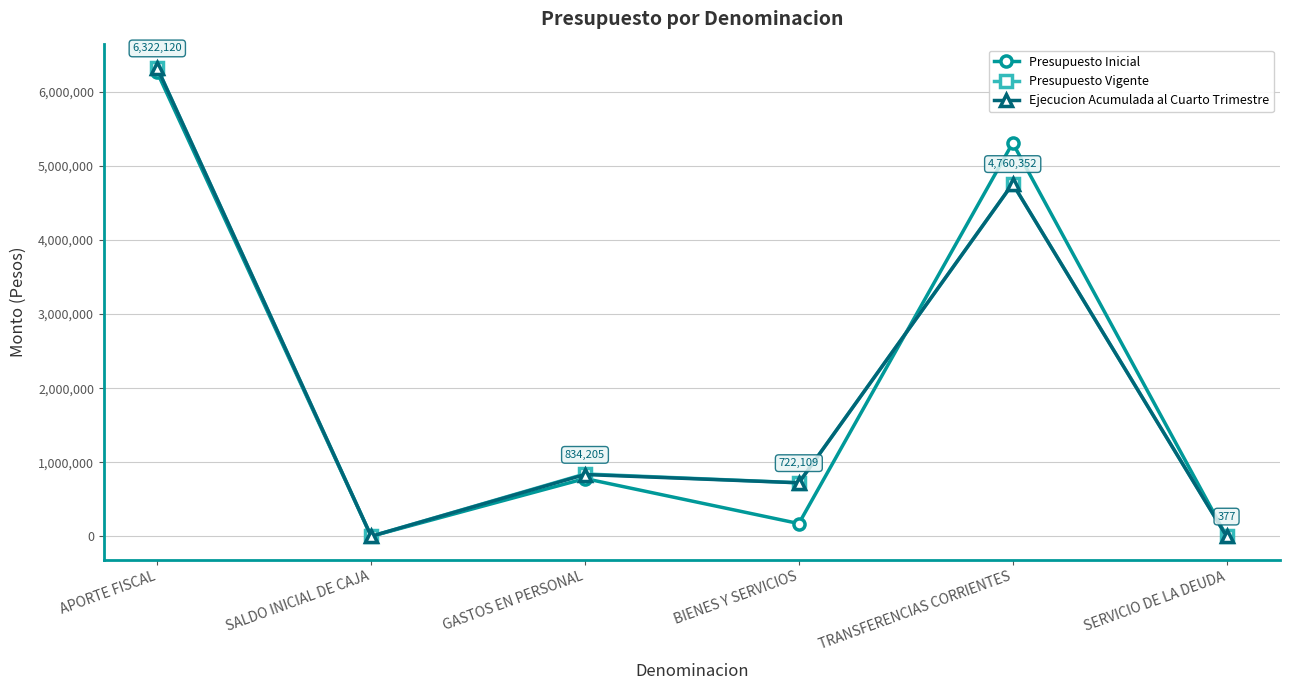

How many data points in Presupuesto Inicial are less than 779605?

3